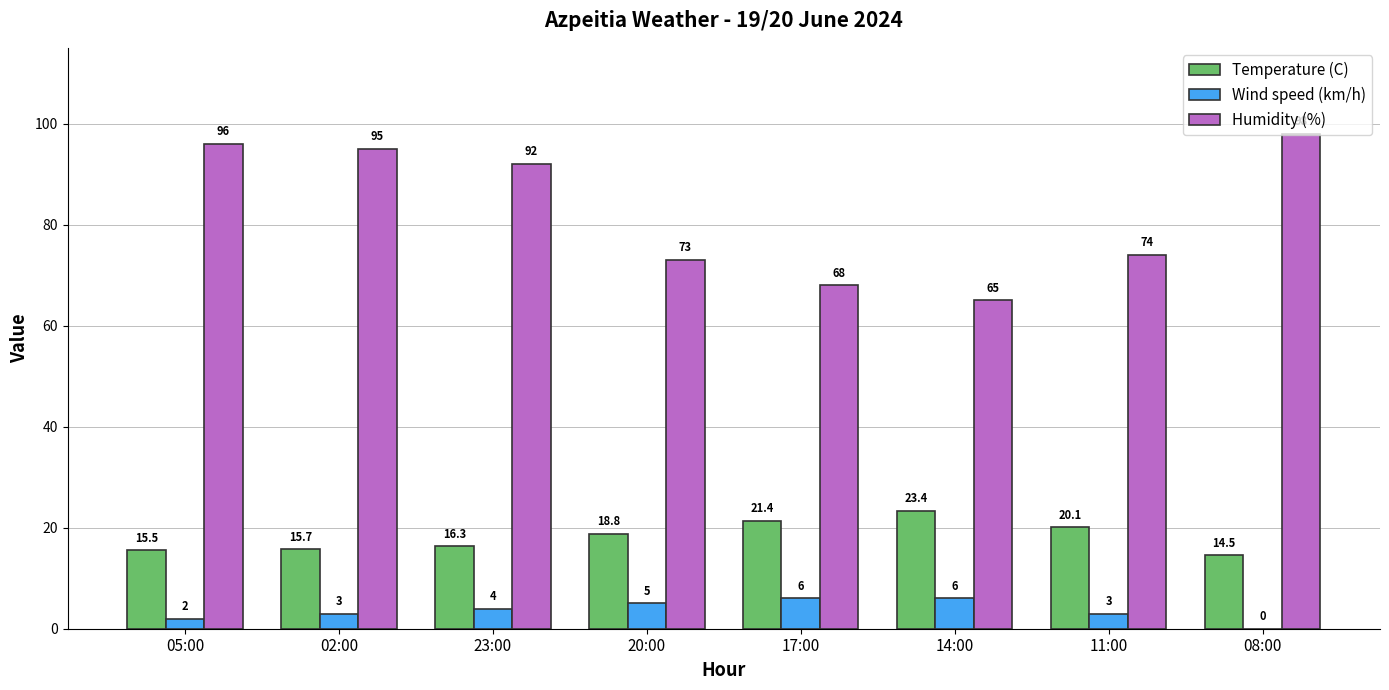

True or false: Temperature (C) has a value of 8.8 at 20:00.

False